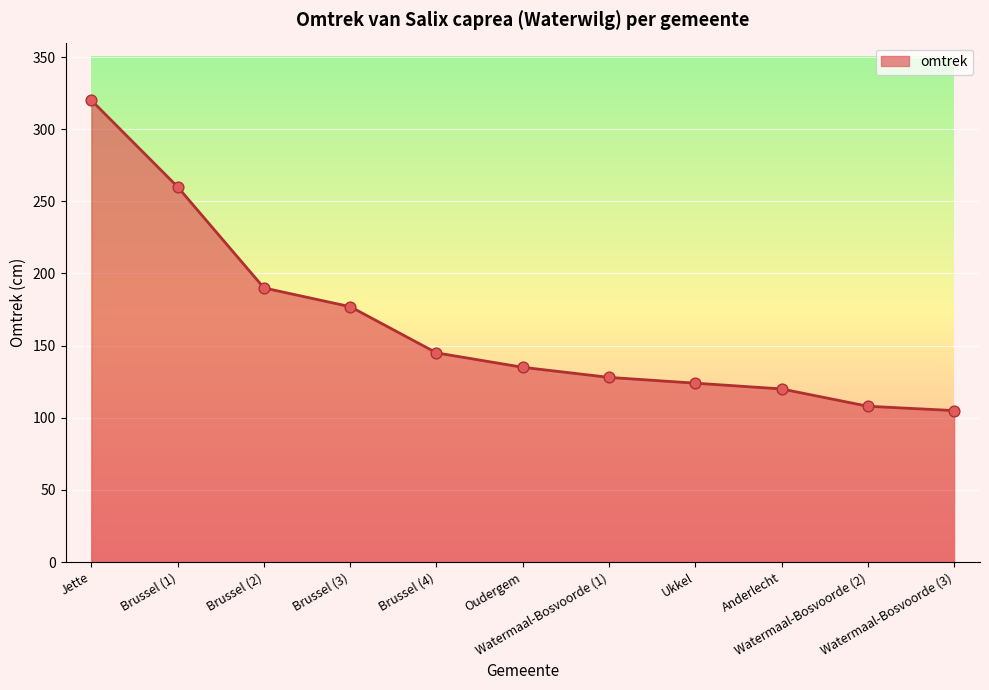

What is the ratio of the value at Oudergem to the value at Ukkel?

1.1